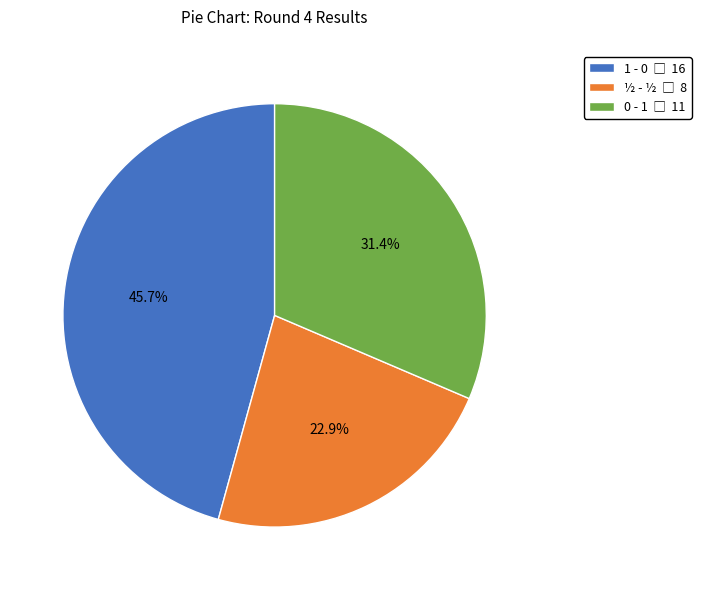

Is there any slice that represents more than half of the pie?

No